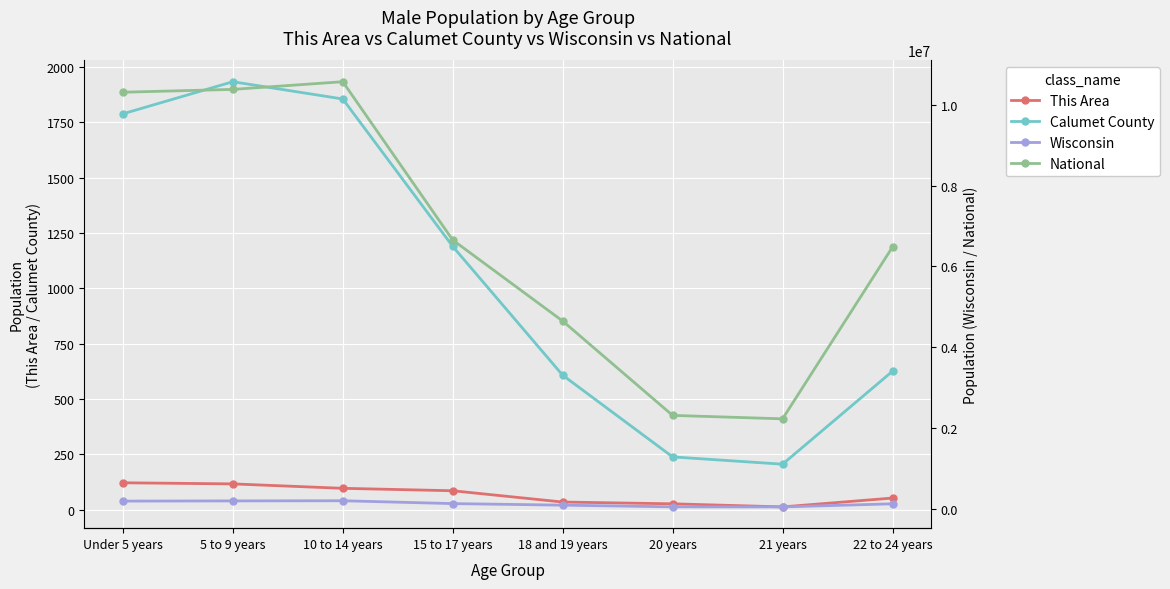

How many lines are shown in the chart?

4